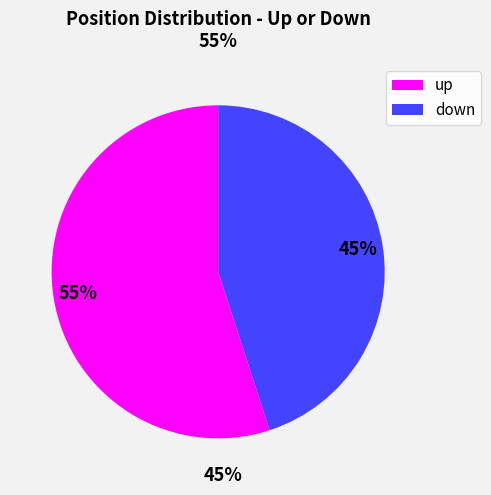

What is the largest slice in the pie chart?

up